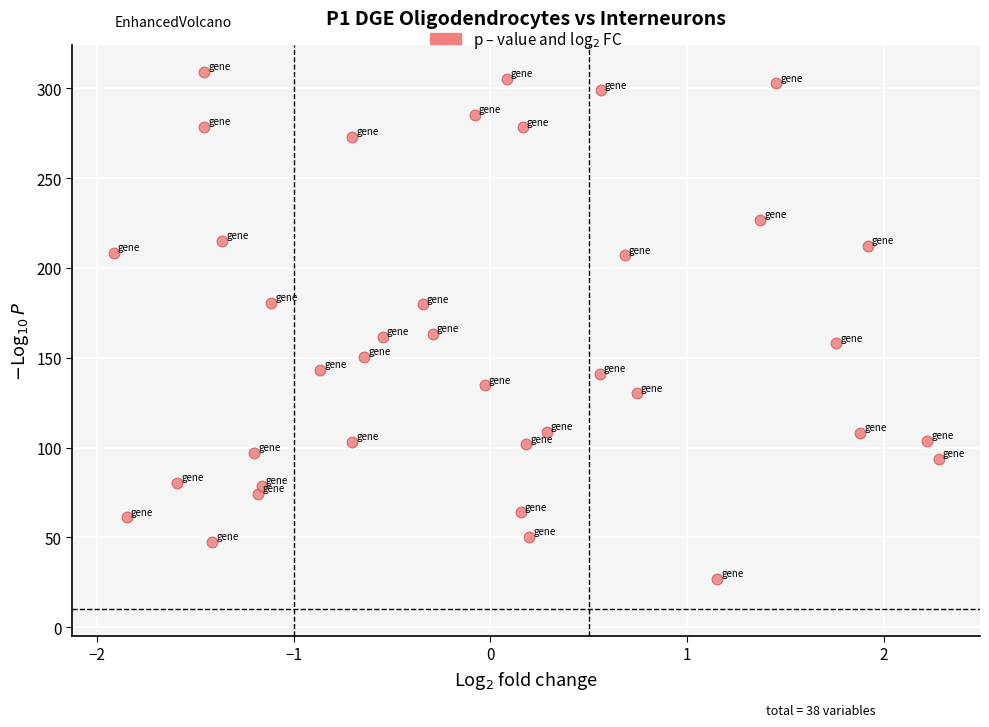

What is the range of Y values (max minus min)?

282.3